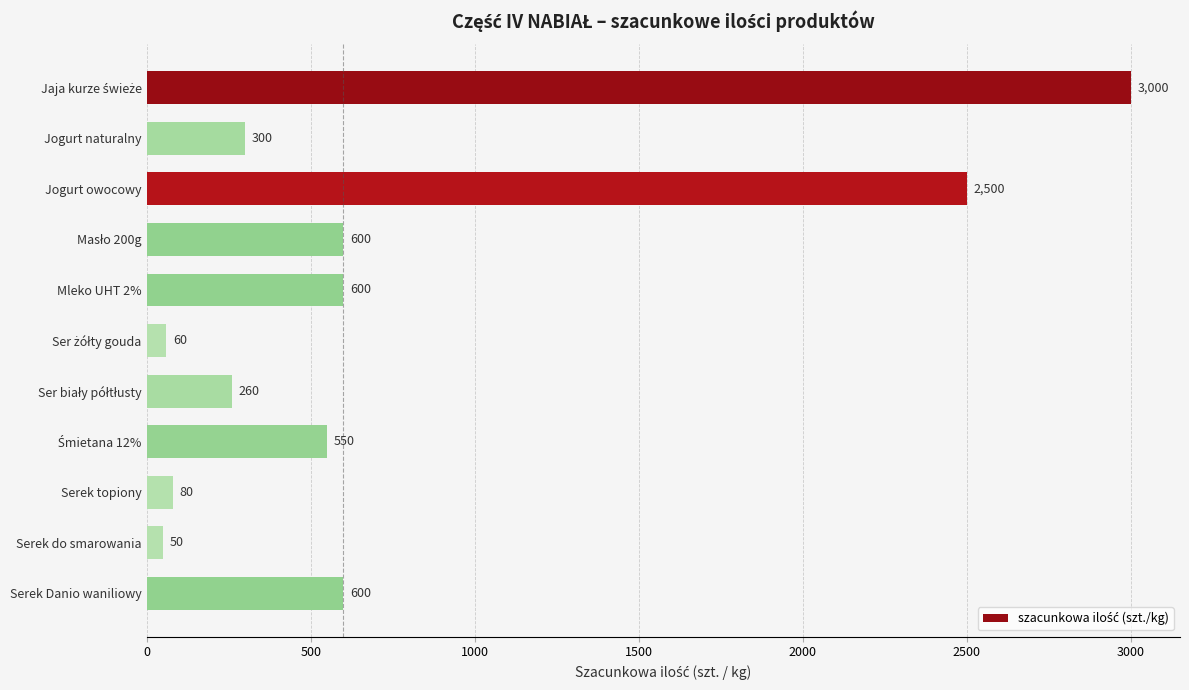

The chart shows a value of 600 at Serek Danio waniliowy. True or false?

True